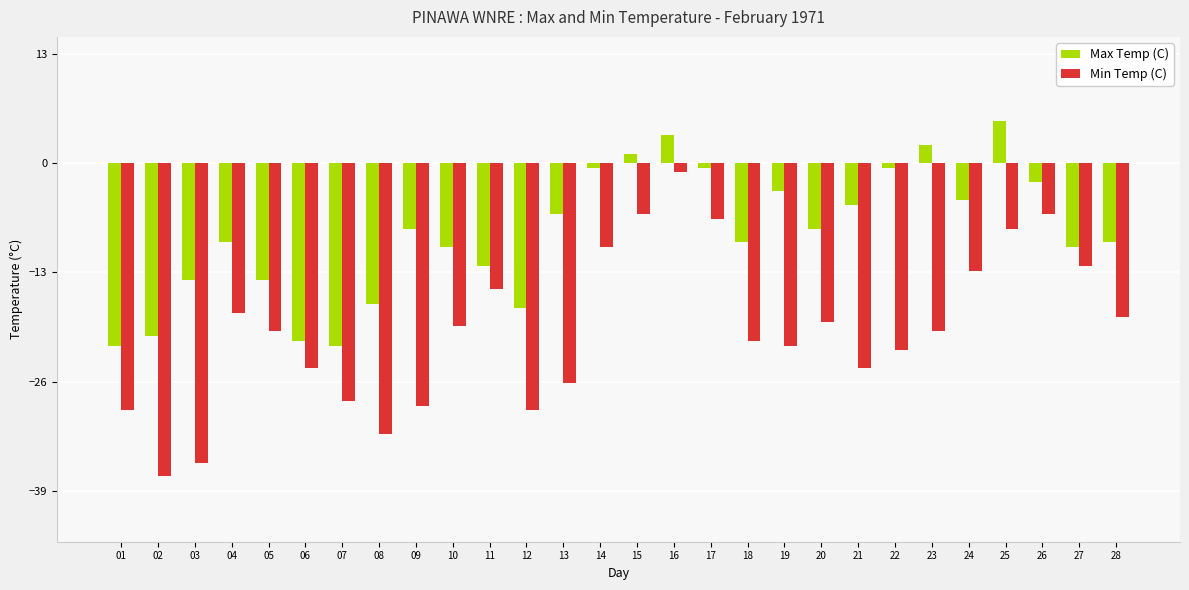

Rank the series by their maximum value, from highest to lowest.

Max Temp (C), Min Temp (C)